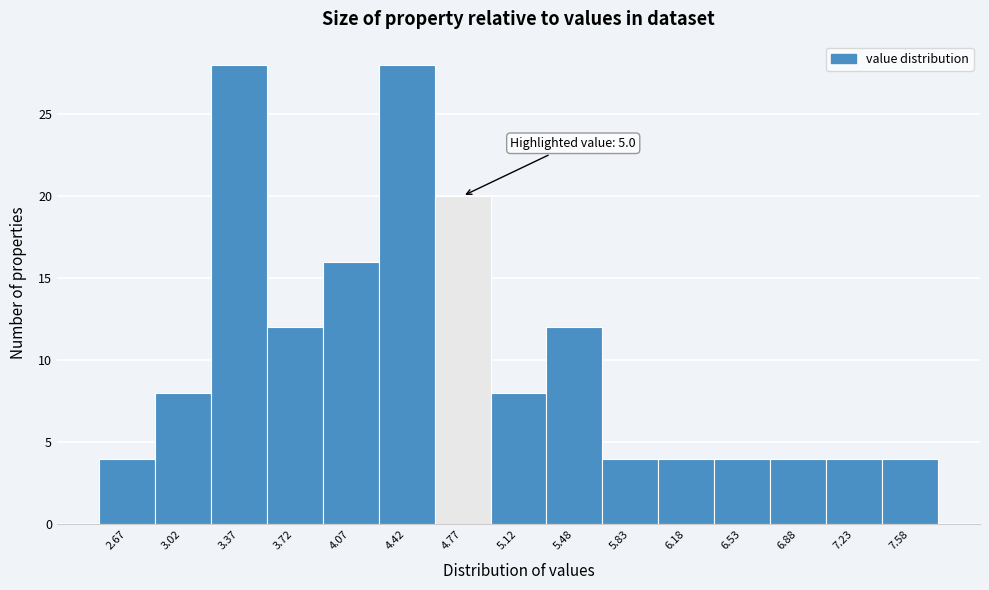

Reading left to right, transcribe all the data shown in this chart.

2.67=4	3.02=8	3.37=28	3.72=12	4.07=16	4.42=28	4.77=20	5.12=8	5.48=12	5.83=4	6.18=4	6.53=4	6.88=4	7.23=4	7.58=4